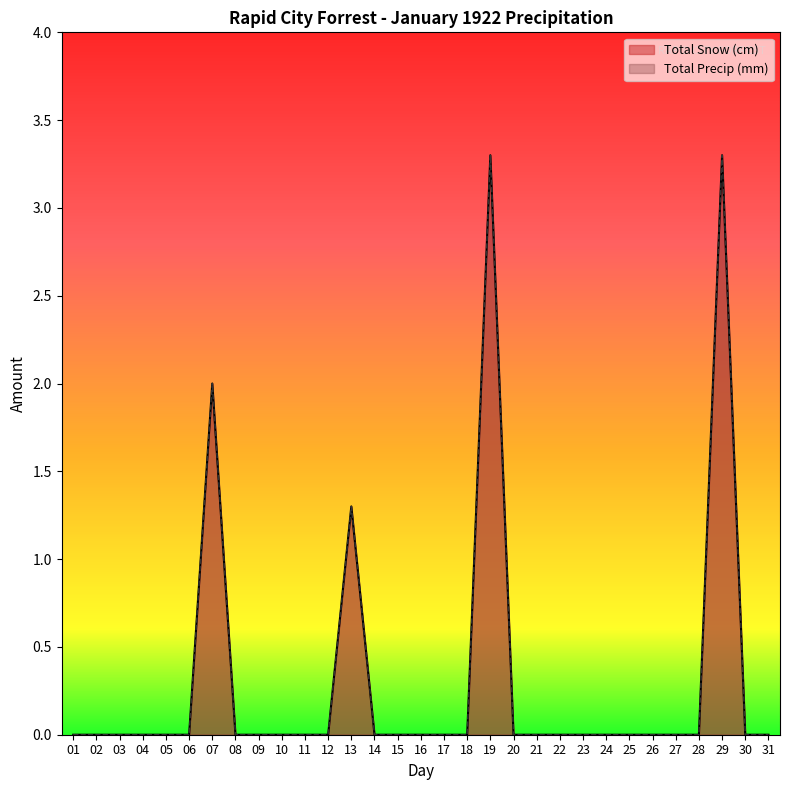

At which category is the sum across all series the highest?

19